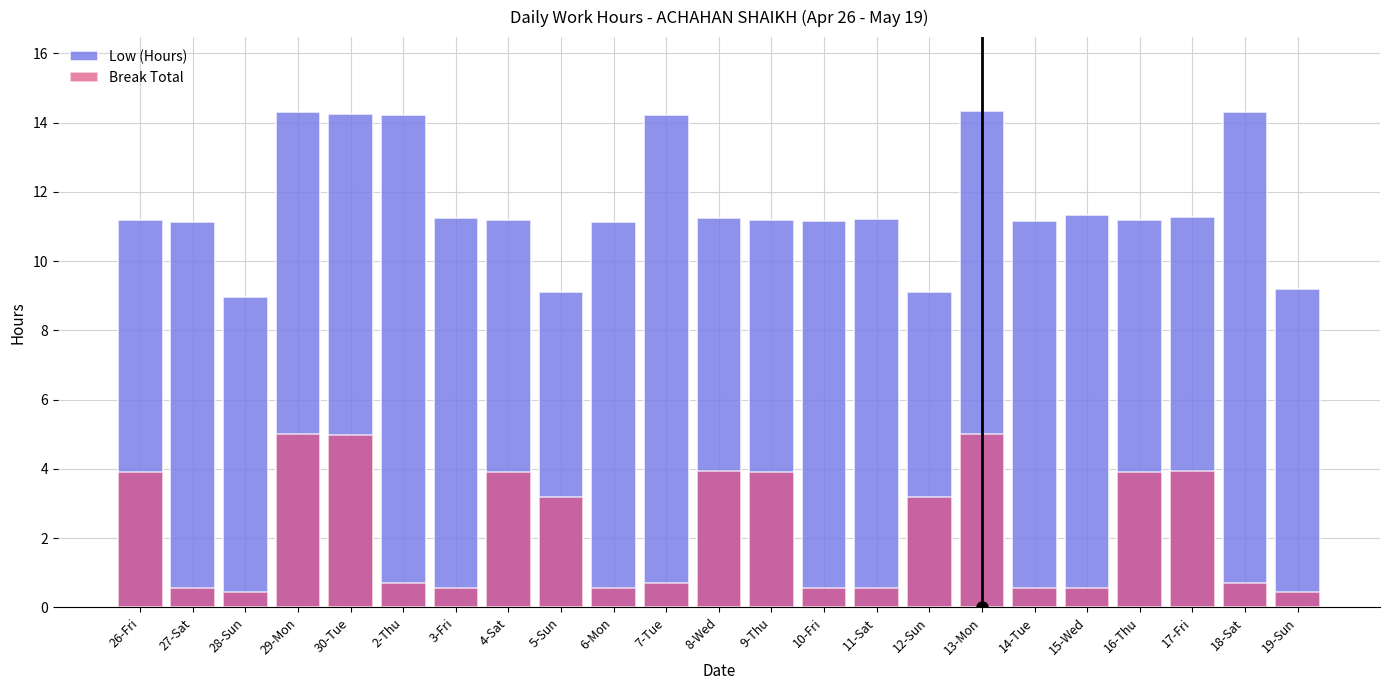

Which category has the lowest value in the Low (Hours) series?

28-Sun